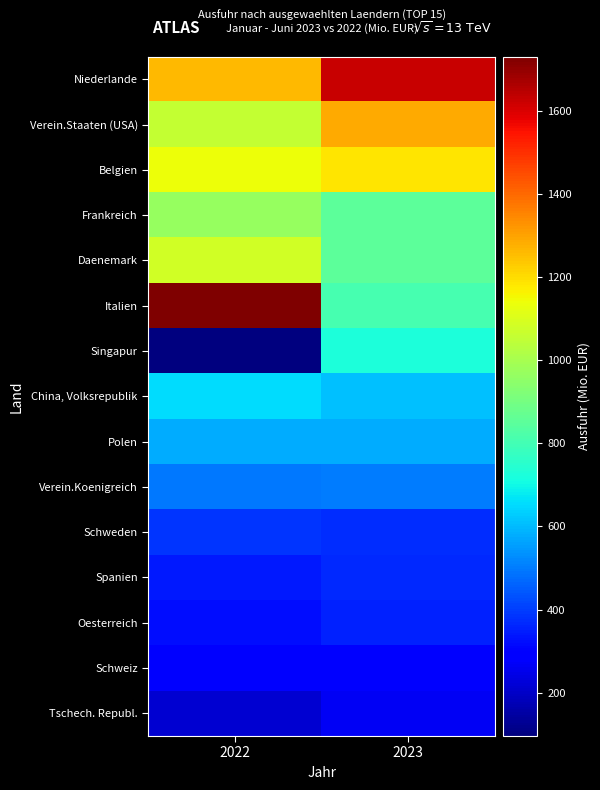

Reading left to right, transcribe all the data shown in this chart.

Niederlande: 2022=1261.4	2023=1622.1
Verein.Staaten (USA): 2022=1054.0	2023=1285.6
Belgien: 2022=1139.8	2023=1182.5
Frankreich: 2022=967.5	2023=851.6
Daenemark: 2022=1081.9	2023=849.6
Italien: 2022=1729.9	2023=806.1
Singapur: 2022=95.7	2023=724.7
China, Volksrepublik: 2022=653.8	2023=612.6
Polen: 2022=575.2	2023=575.6
Verein.Koenigreich: 2022=492.3	2023=501.6
Schweden: 2022=383.3	2023=373.3
Spanien: 2022=344.1	2023=368.5
Oesterreich: 2022=322.5	2023=352.2
Schweiz: 2022=295.5	2023=292.7
Tschech. Republ.: 2022=215.9	2023=265.7